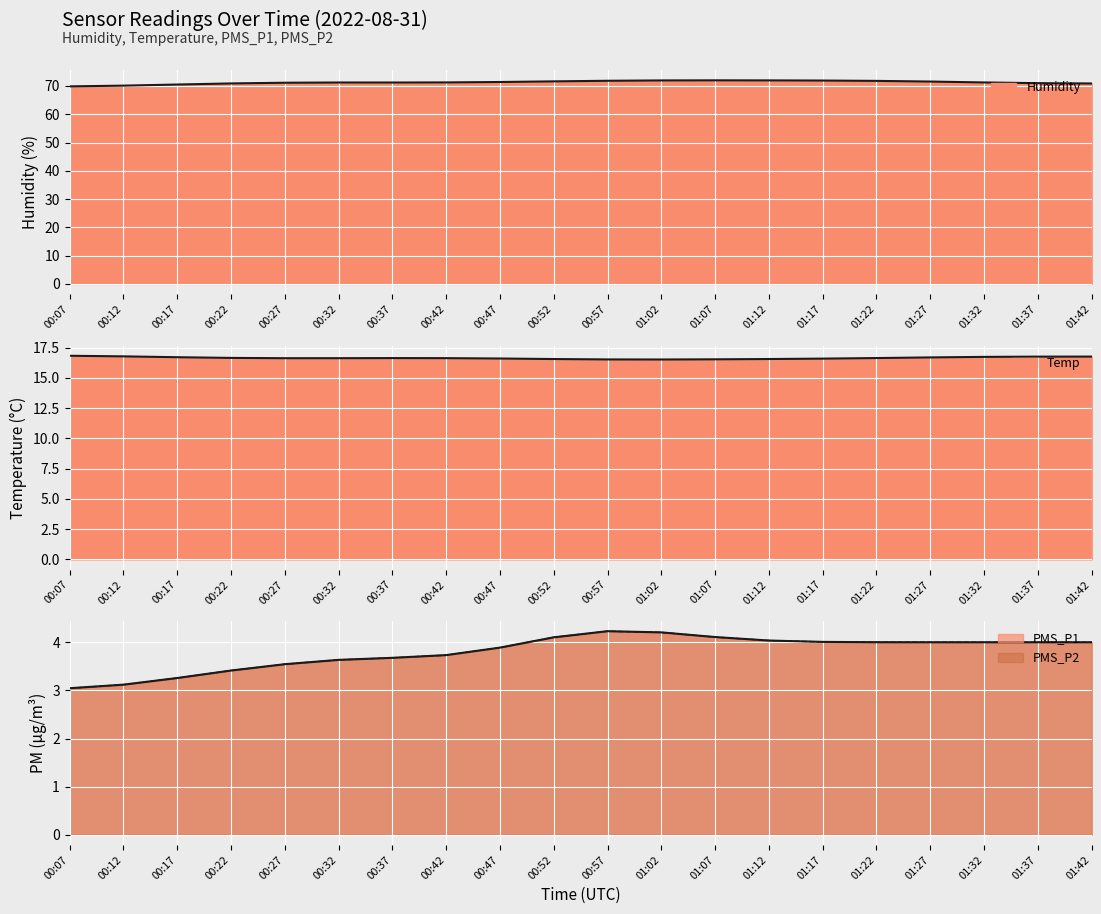

Which series has the largest total across all categories?

Humidity